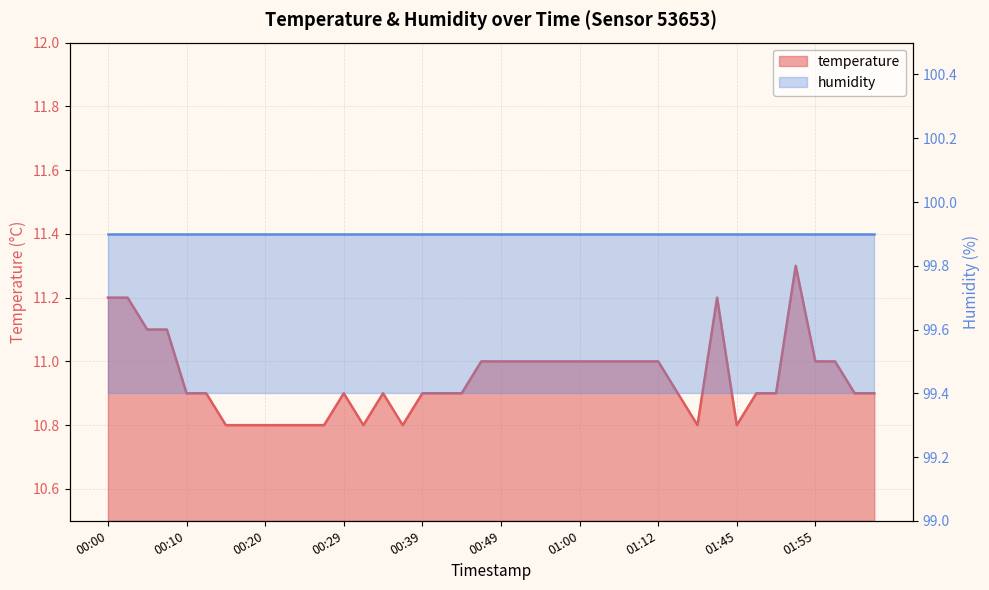

Rank the categories by value from highest to lowest.

01:53, 00:00, 00:03, 01:43, 00:05, 00:07, 00:47, 00:49, 00:52, 00:55, 00:57, 01:00, 01:02, 01:04, 01:07, 01:12, 01:55, 01:58, 00:10, 00:12, 00:29, 00:34, 00:39, 00:42, 00:44, 01:37, 01:48, 01:50, 02:01, 02:03, 00:15, 00:17, 00:20, 00:22, 00:25, 00:27, 00:32, 00:37, 01:40, 01:45